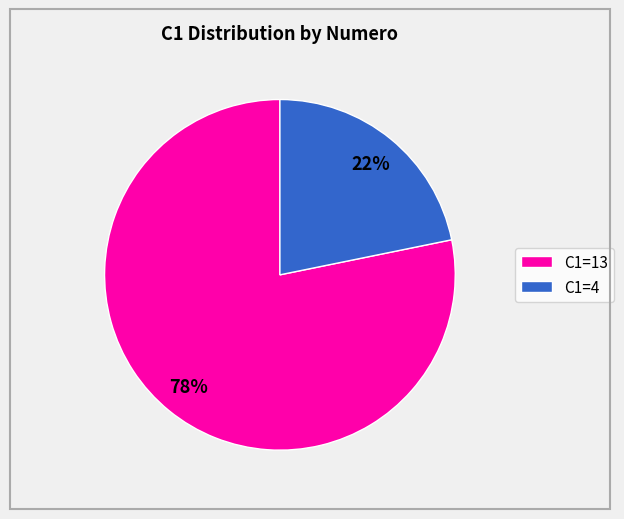

Do C1=4 and C1=13 together represent more than half of the pie?

Yes